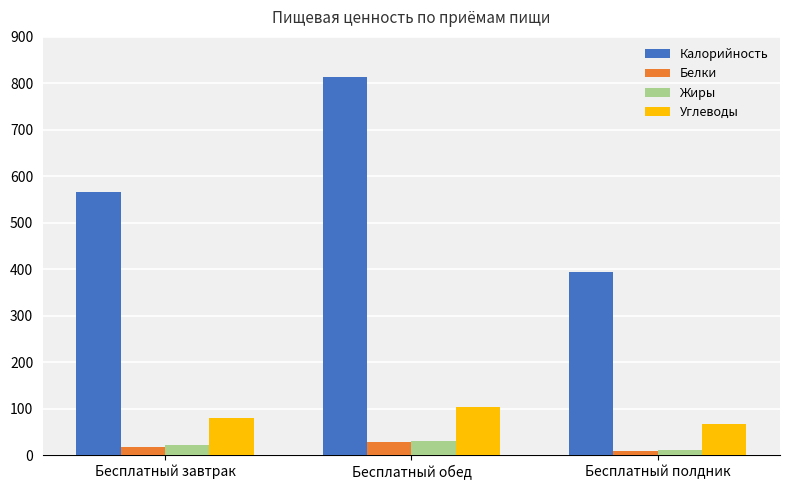

How many categories are shown in the chart?

3